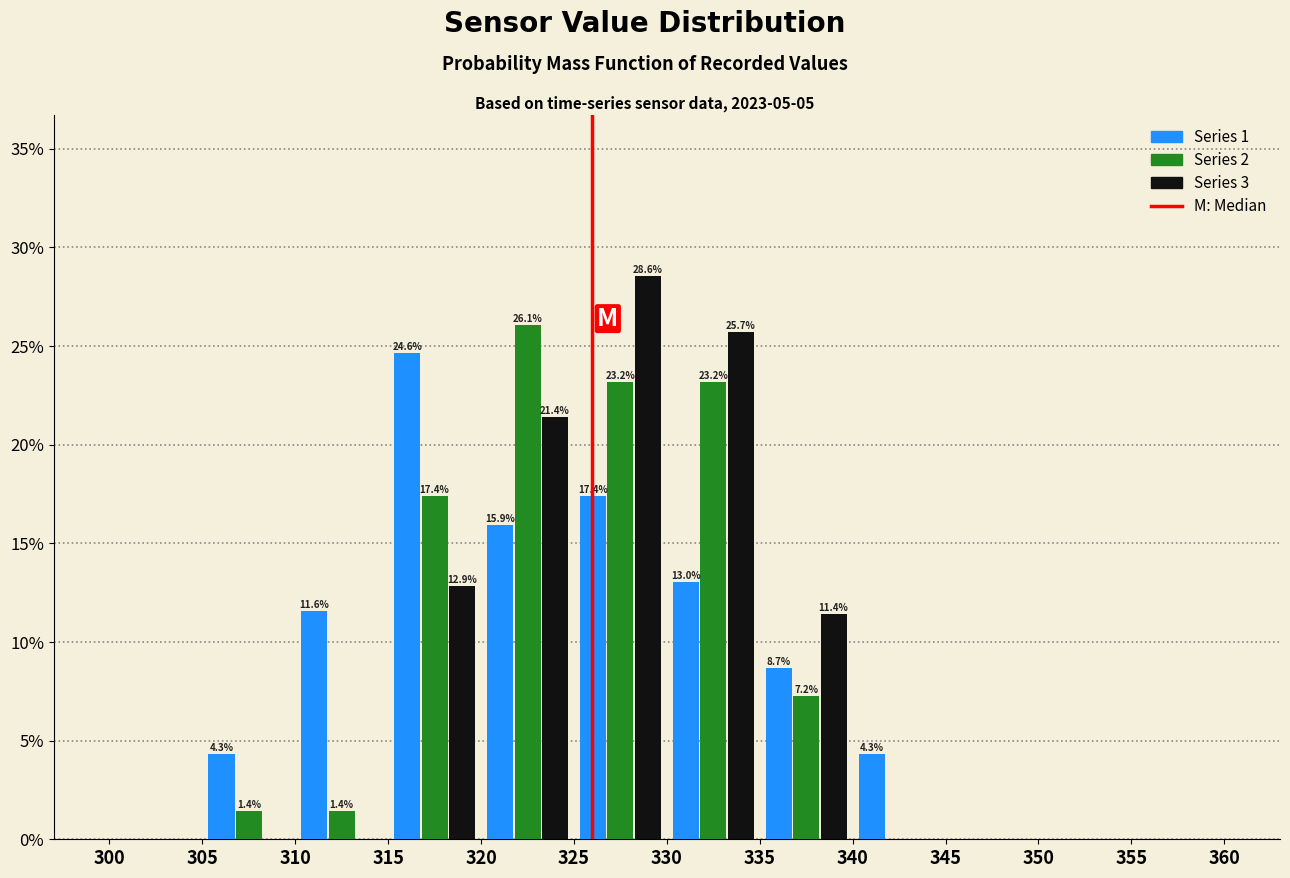

In the Series 2 series, which range on the x-axis has the tallest bar?

320 to 325